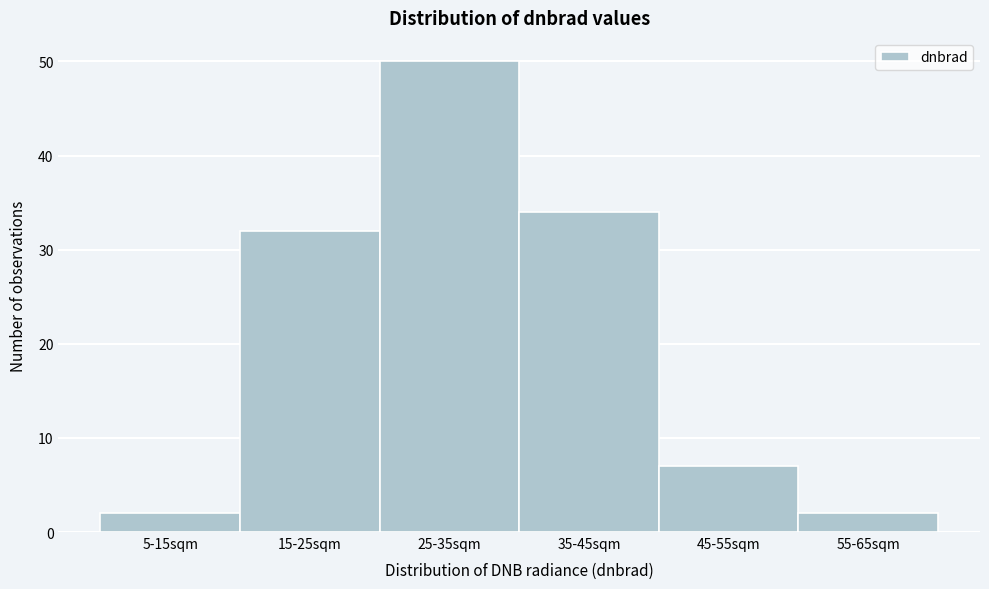

Reading right to left, extract all data points from this chart.

2	7	34	50	32	2